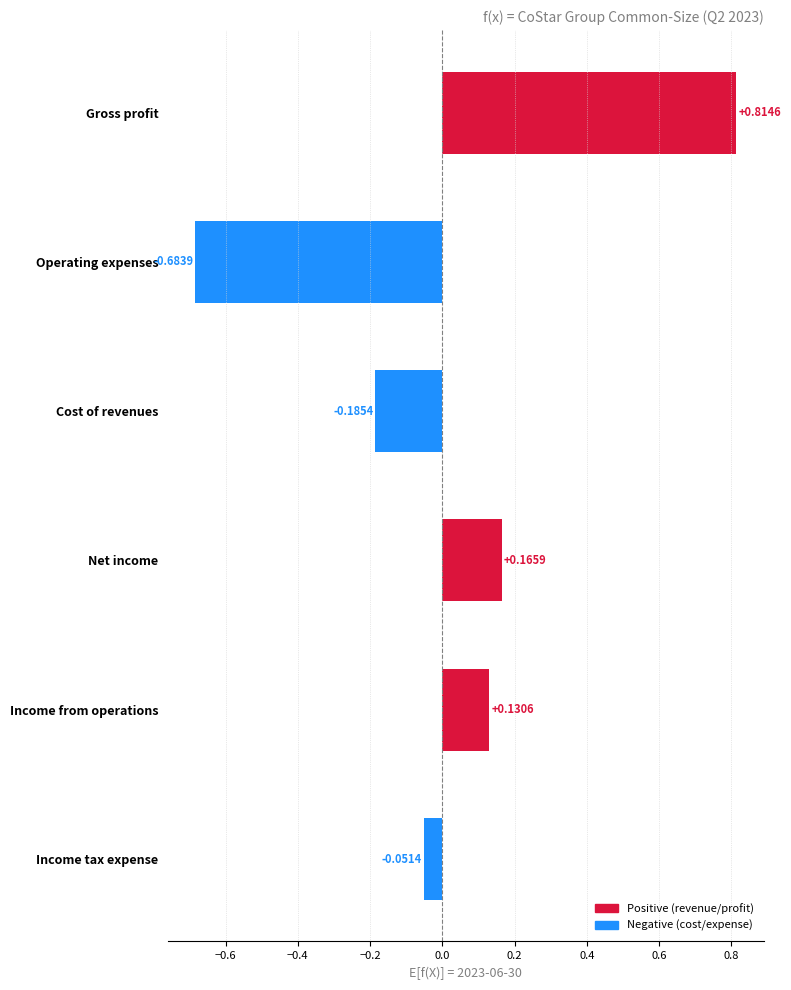

What is the sum of the values at Cost of revenues and Operating expenses?

-0.9